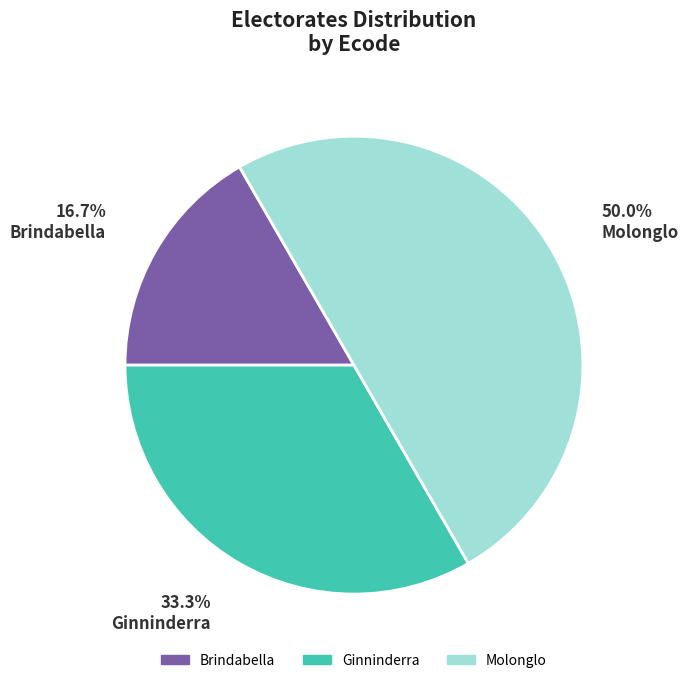

Rank the categories by value from lowest to highest.

Brindabella, Ginninderra, Molonglo